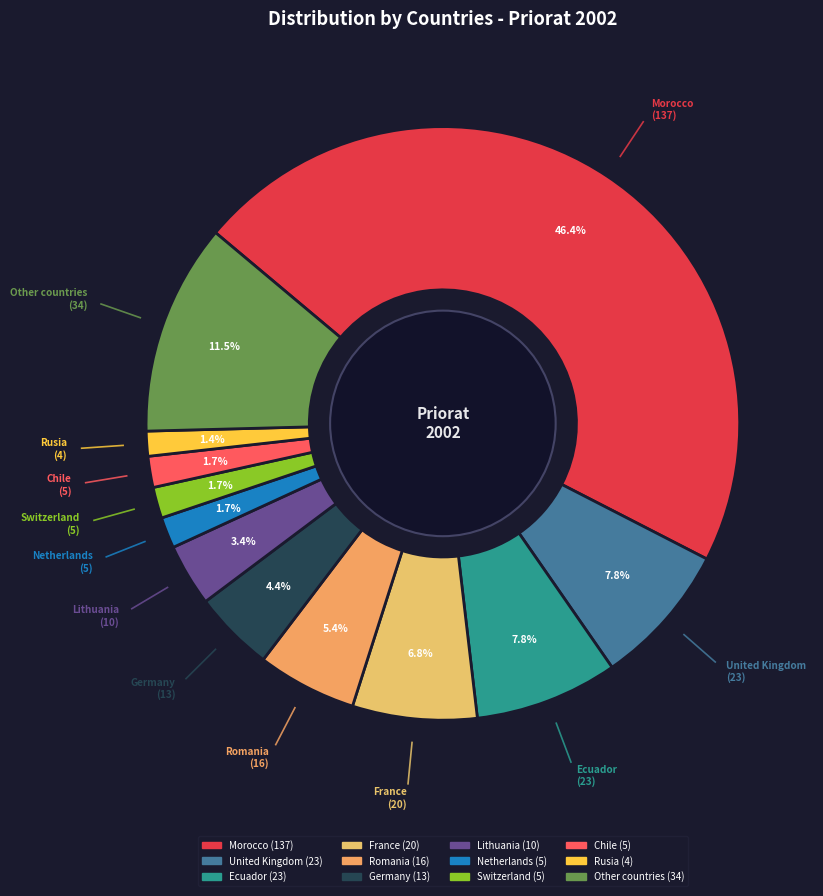

Which category has the biggest portion of the pie?

Morocco